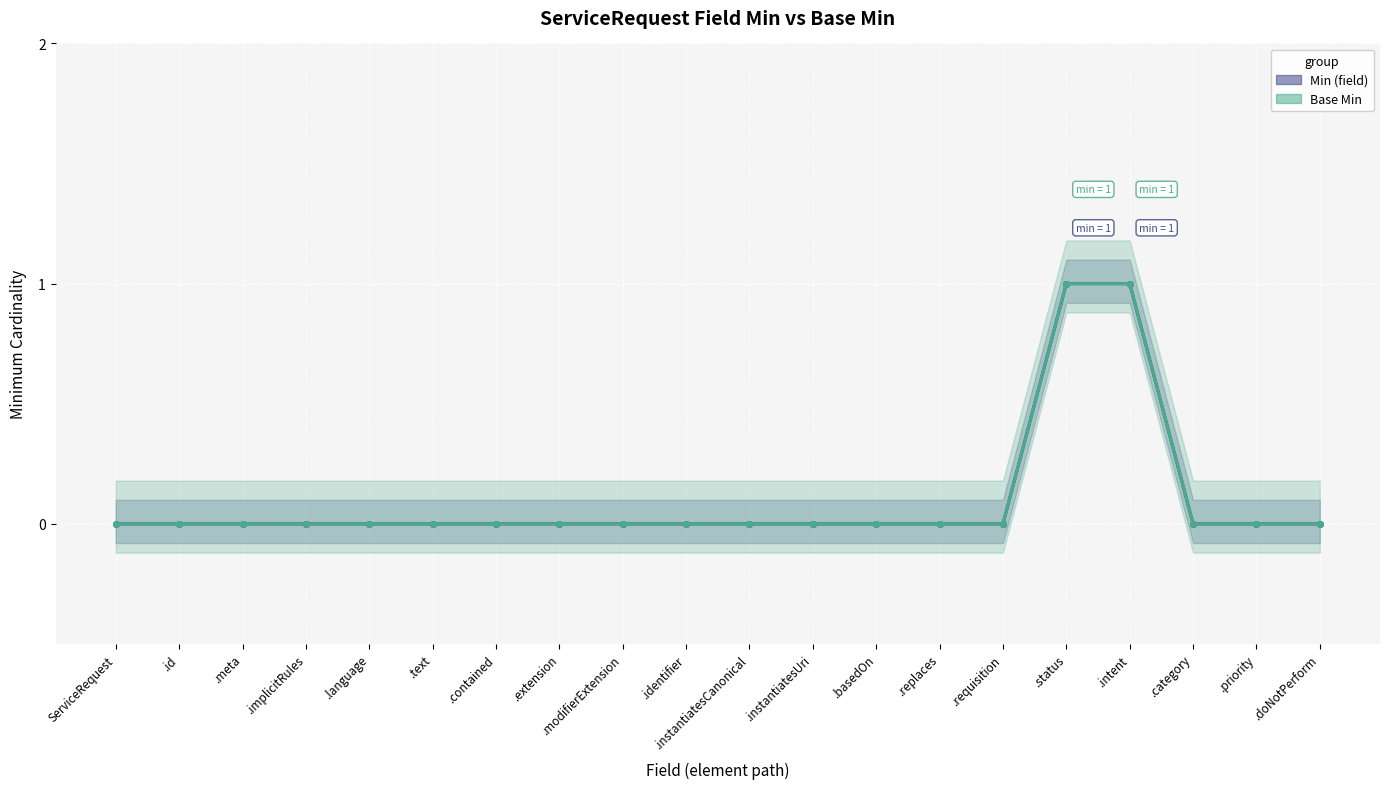

True or false: Base Min and Min (field) intersect in this chart.

False